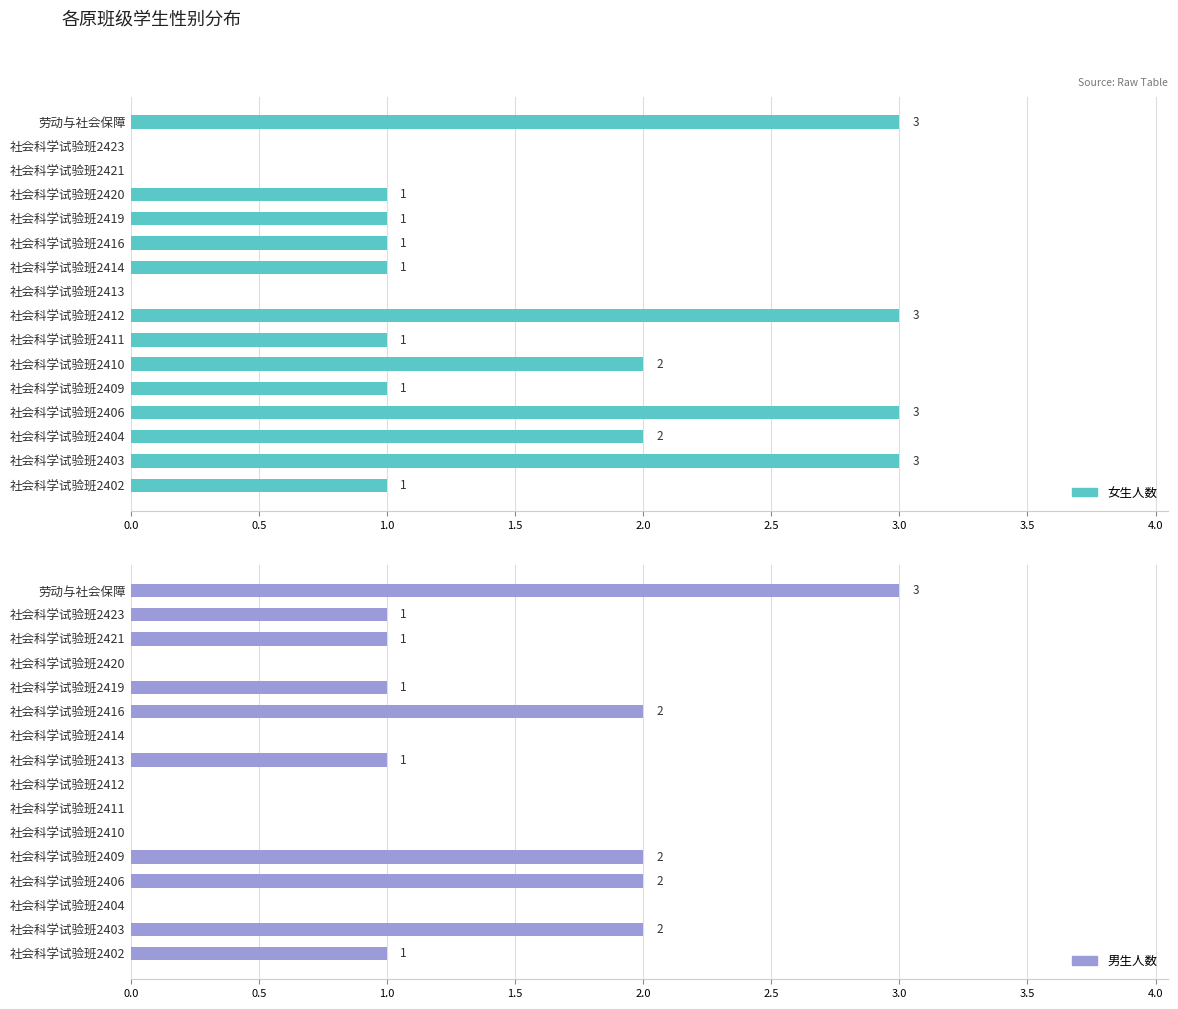

How many bars are there in each group?

2